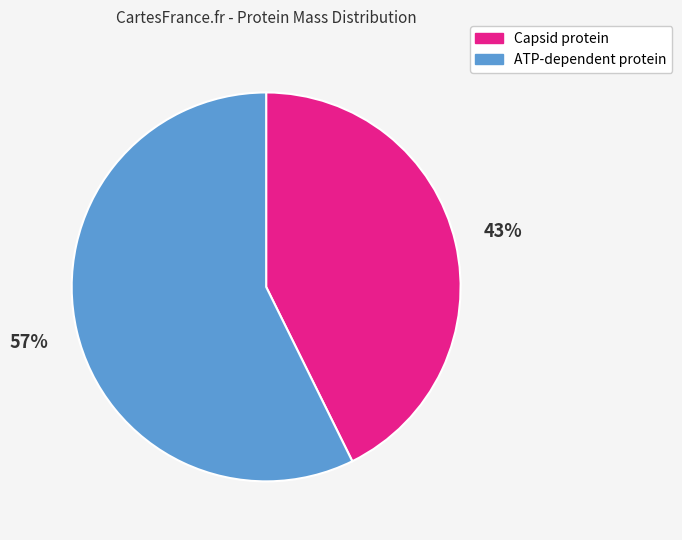

To the nearest percent, what percentage of the pie is ATP-dependent protein?

57%